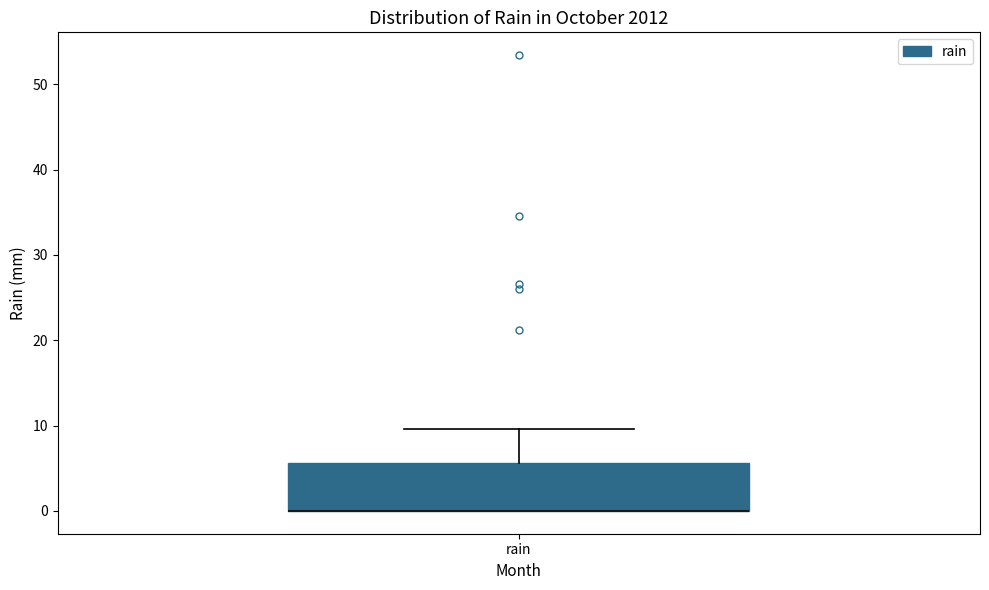

Read this box plot against the y-axis: the position of the median line, the range covered by the box, and the ends of both whiskers. The values are not printed on the chart, so give them approximately, as read against the axis.

median 0 (drawn on the box's lower edge), box 0 to 6, whiskers 0 to 10